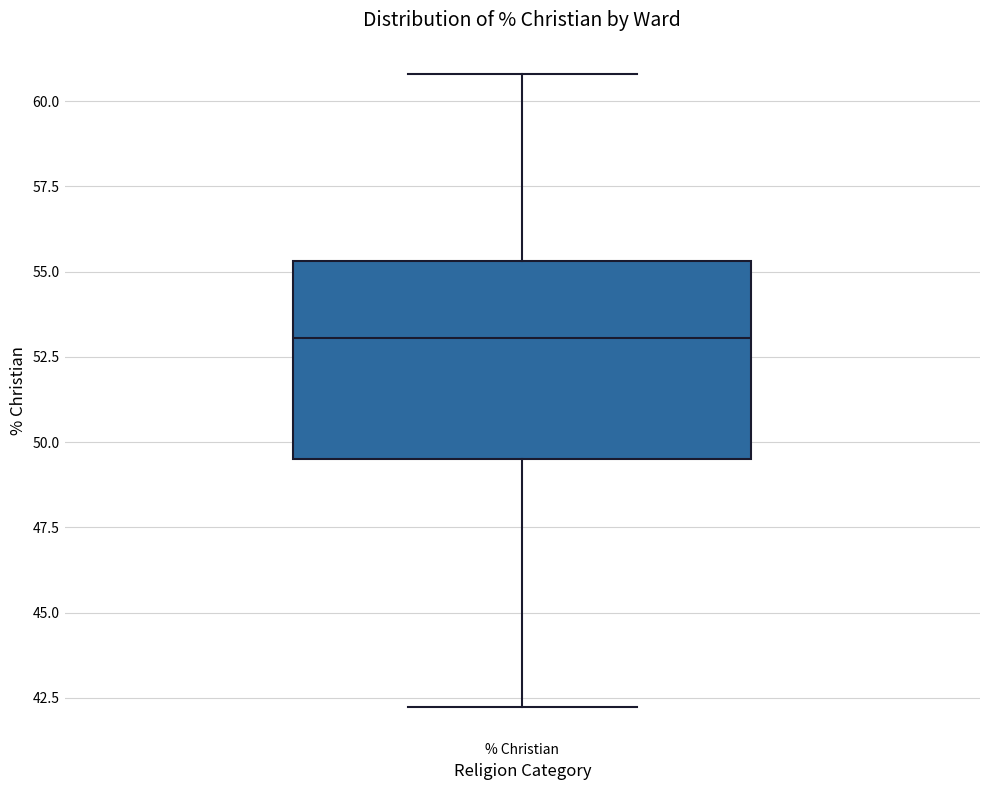

Read this box plot against the y-axis: the position of the median line, the range covered by the box, and the ends of both whiskers. The values are not printed on the chart, so give them approximately, as read against the axis.

median 53.0, box 49.5 to 55.5, whiskers 42.0 to 61.0